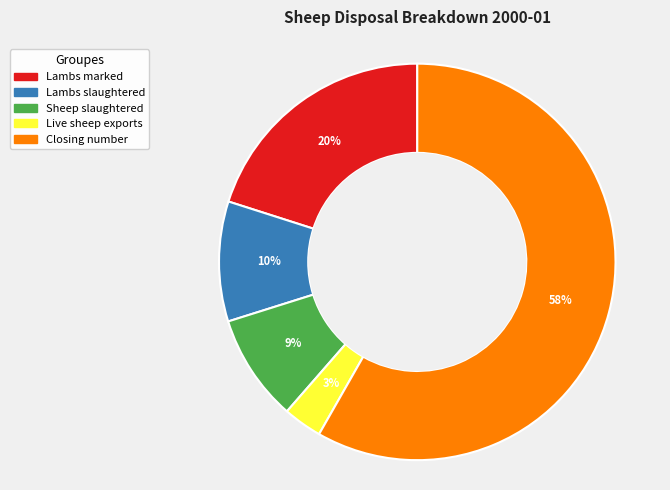

Is there a majority slice in this chart?

Yes